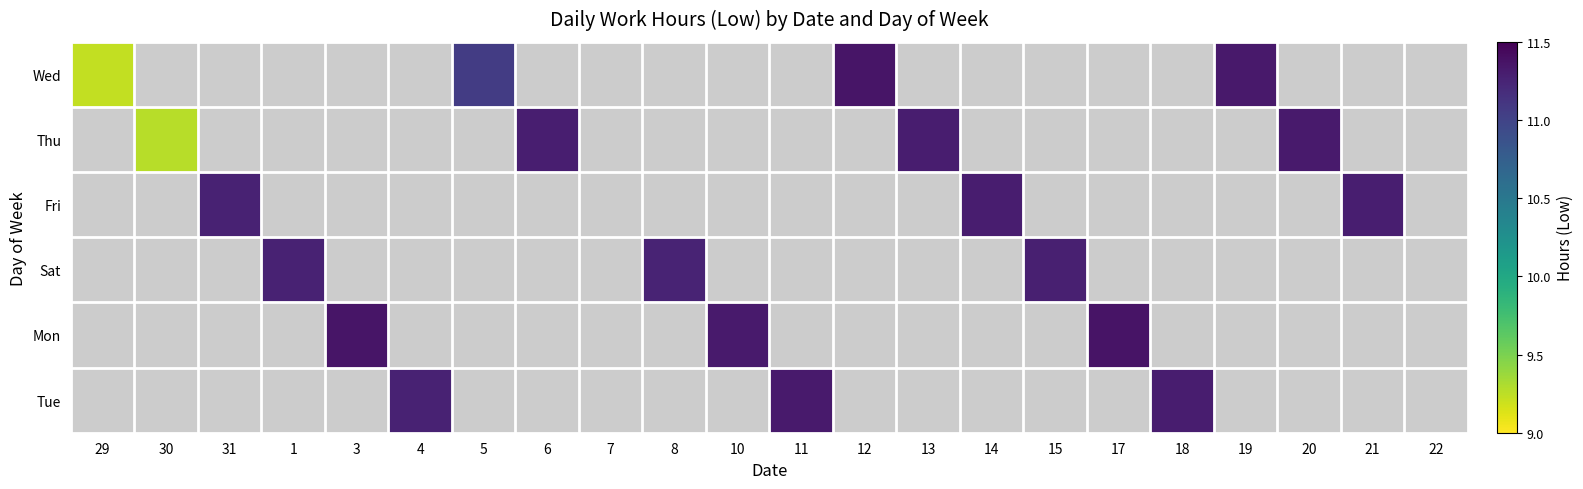

List the series in order of their peak value, highest first.

Wed, Thu, Fri, Sat, Mon, Tue